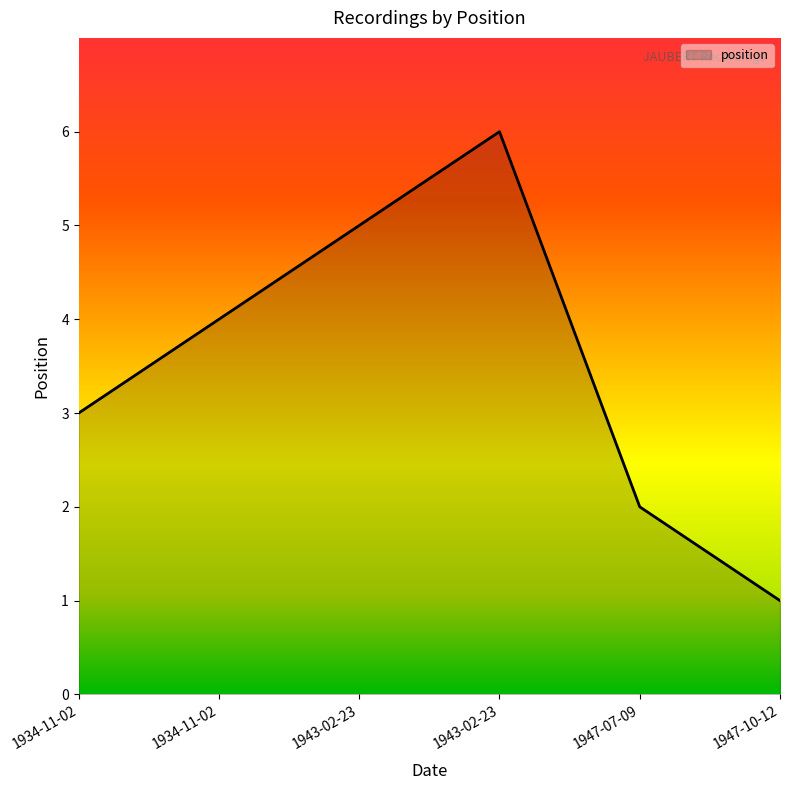

What is the smallest value displayed?

1